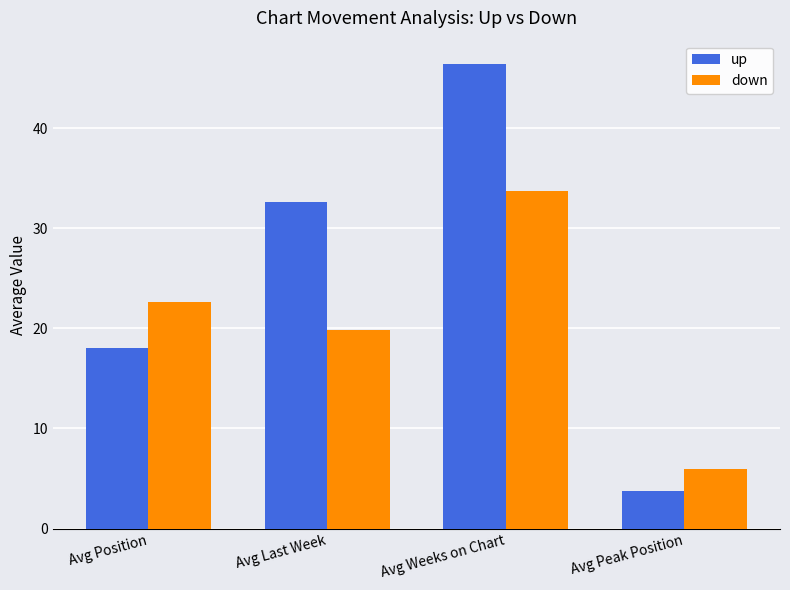

How many bars are there in each group?

2